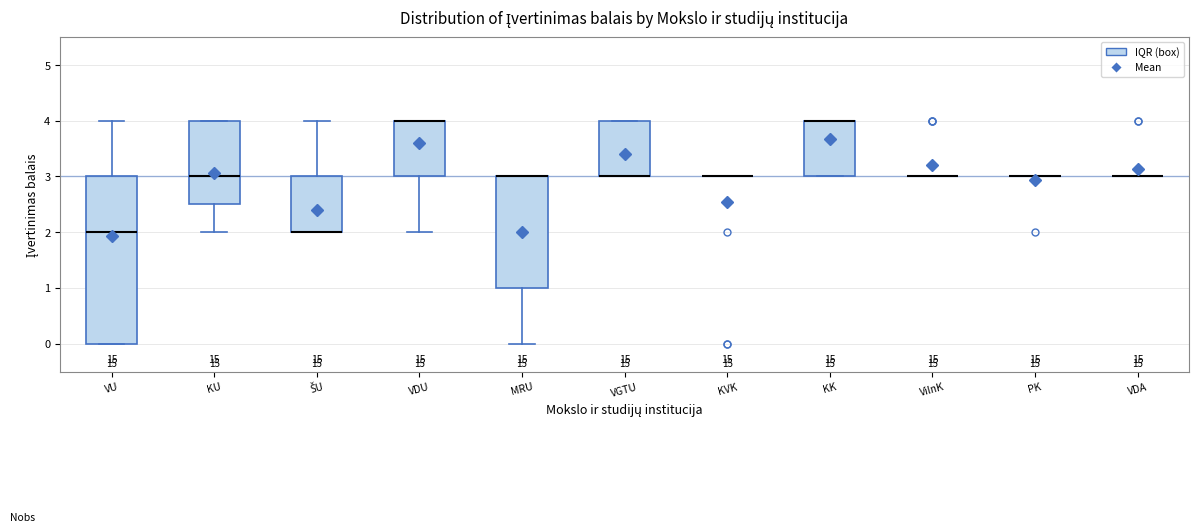

Comparing the boxes themselves (not the whiskers), which one is the tallest?

VU